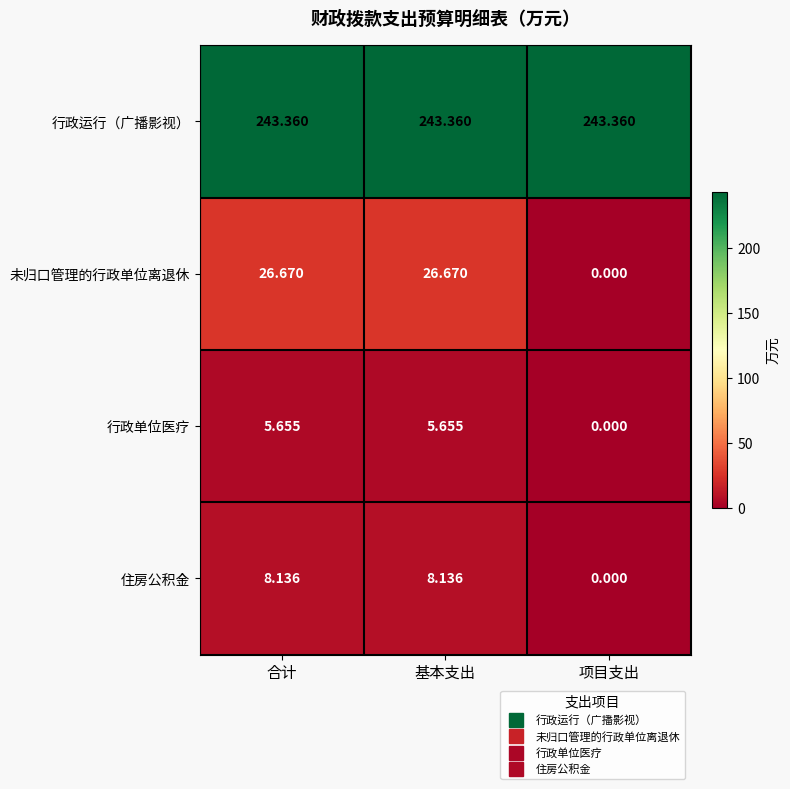

Rank the series by their maximum value, from lowest to highest.

行政单位医疗, 住房公积金, 未归口管理的行政单位离退休, 行政运行（广播影视）